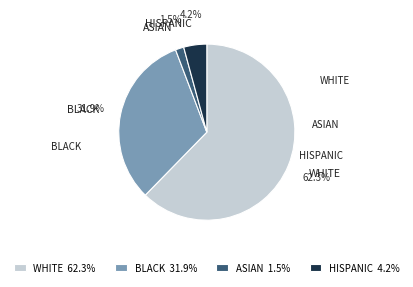

Is it true that WHITE is 62% of the pie?

True